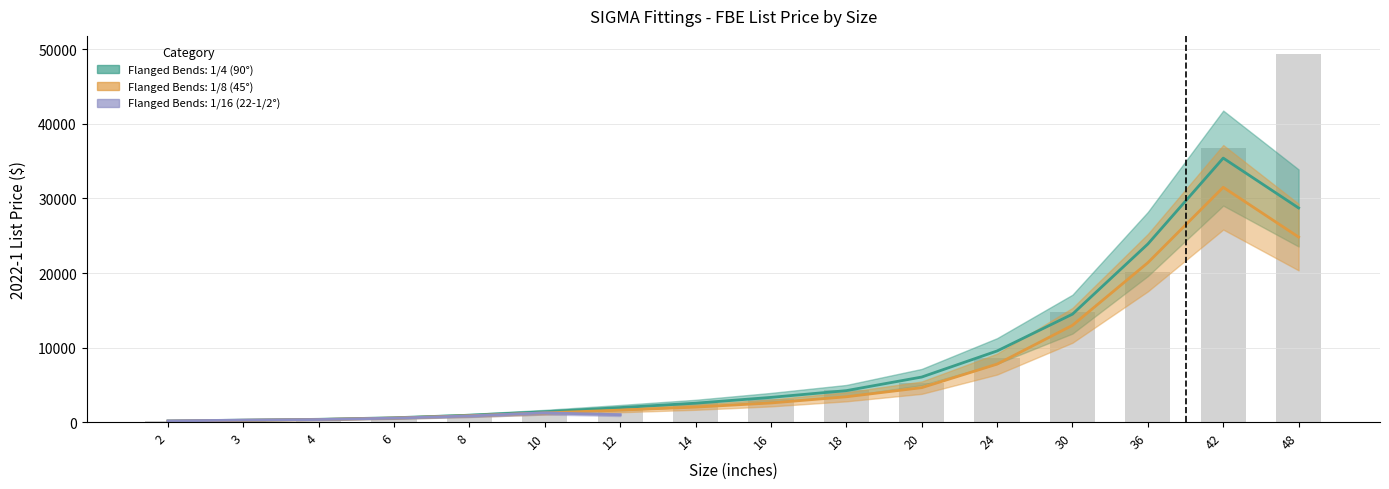

How many values in the Flanged Bends: 1/4 (90°) series are below 3135?

8